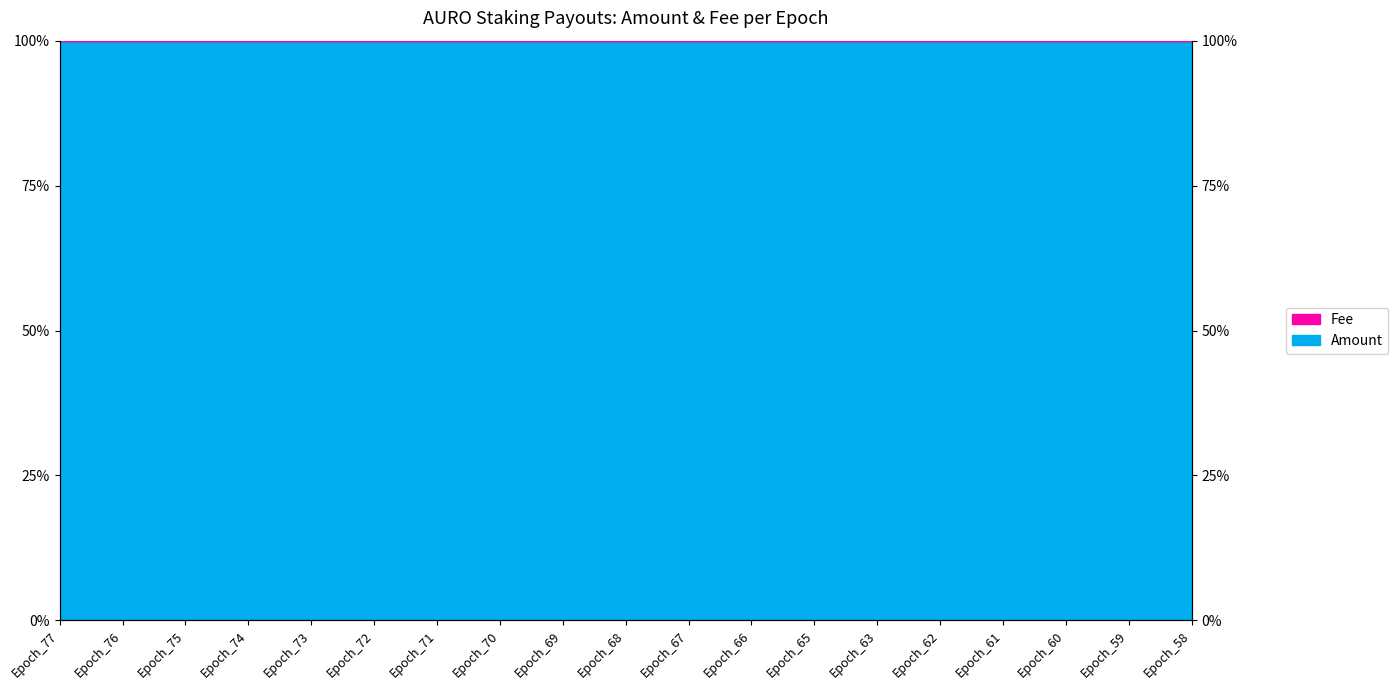

Which label corresponds to the largest value in the chart?

Epoch_67